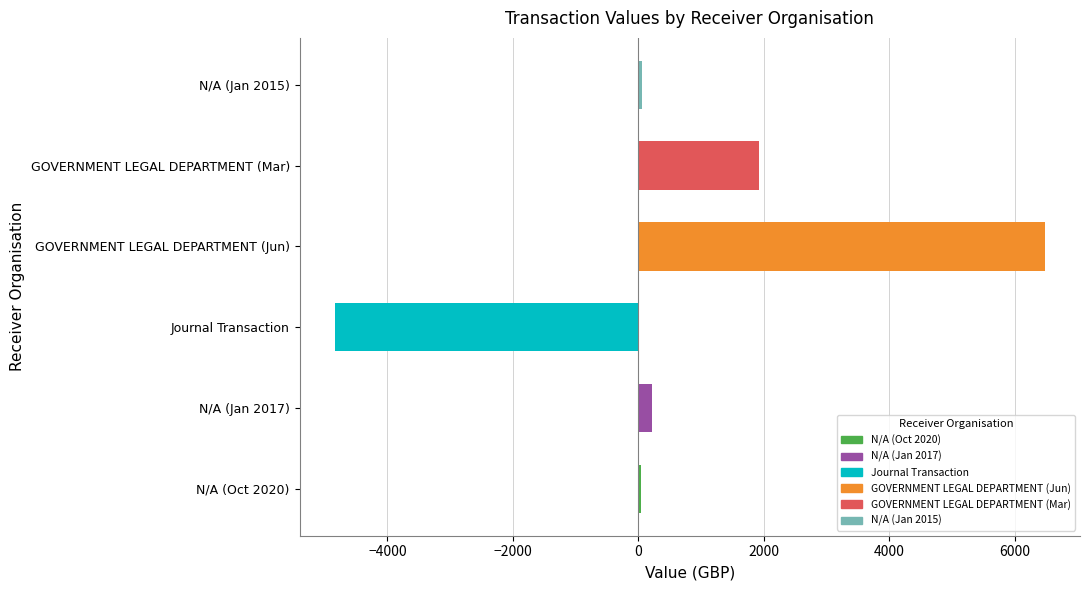

What is the difference between the maximum and second lowest values?

6428